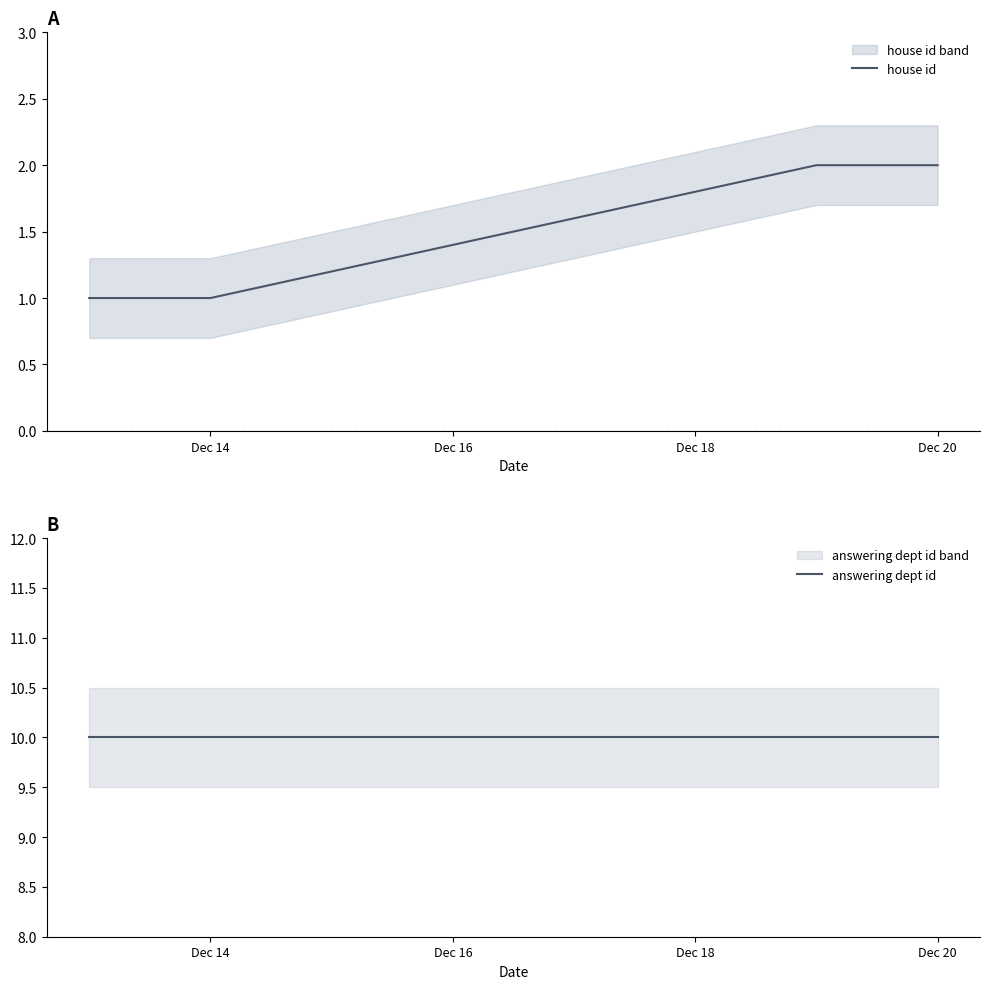

Count the number of data series in this chart.

2